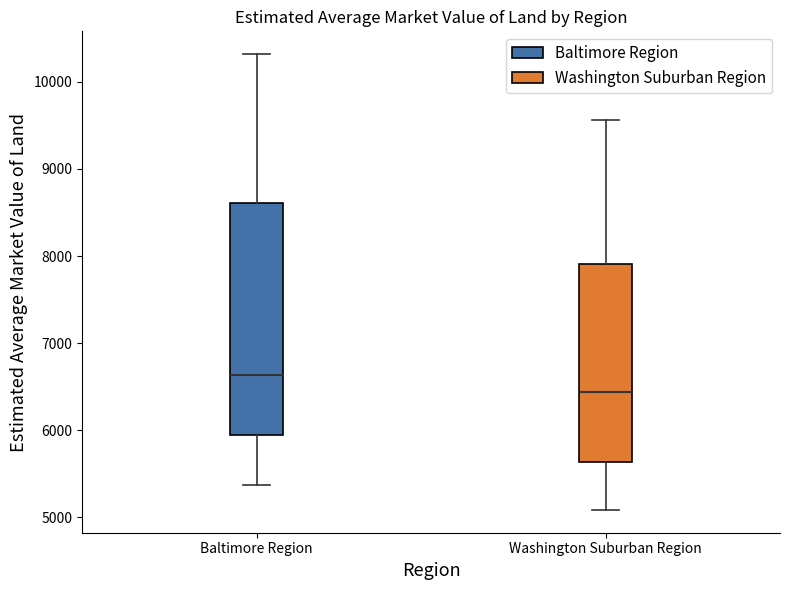

Which box's median line is the lowest?

Washington Suburban Region